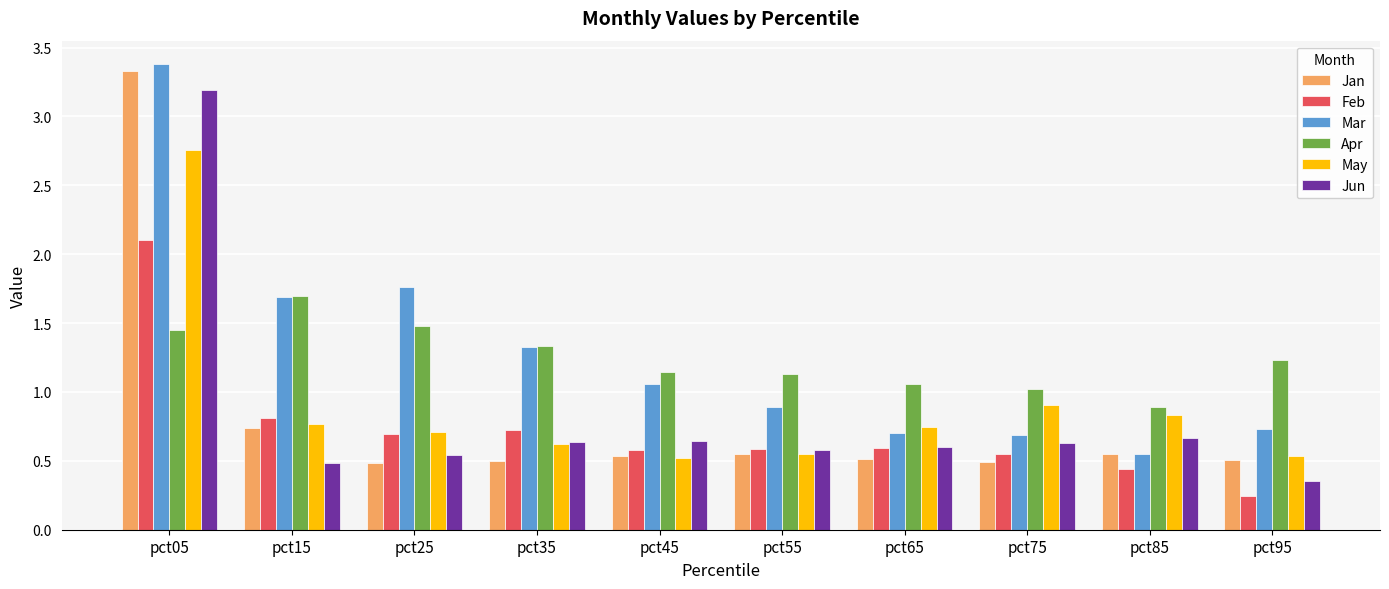

Which category has the highest value in the Jun series?

pct05